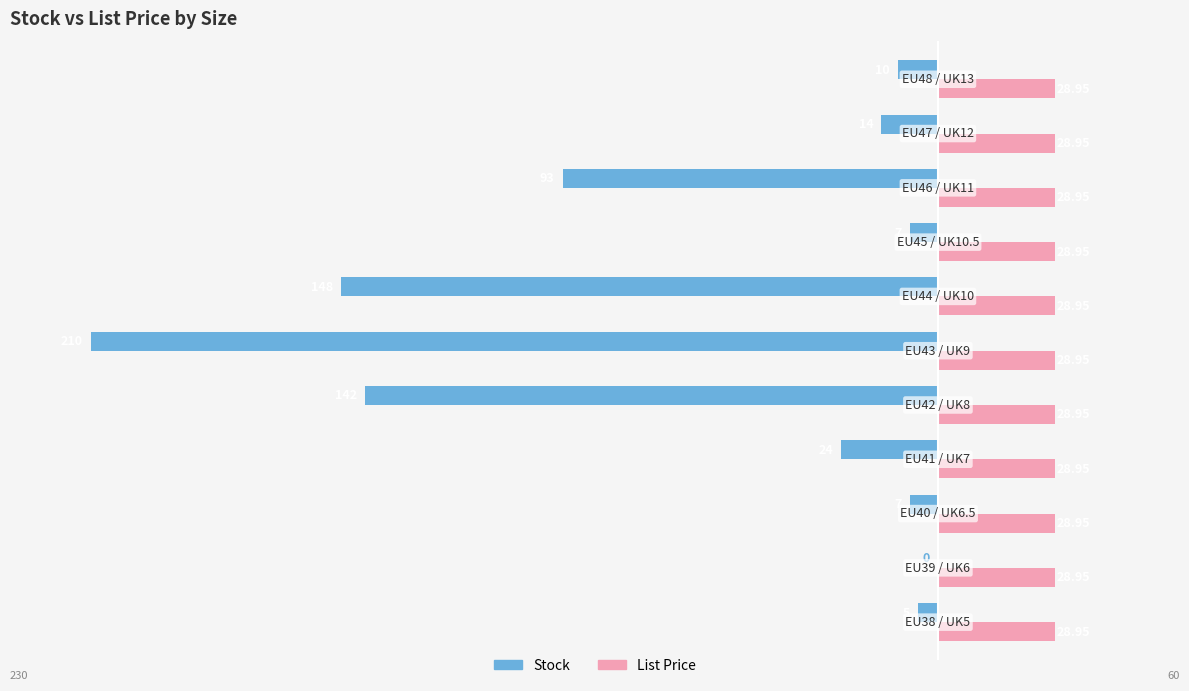

What is the sum of all Stock values?

-660.0